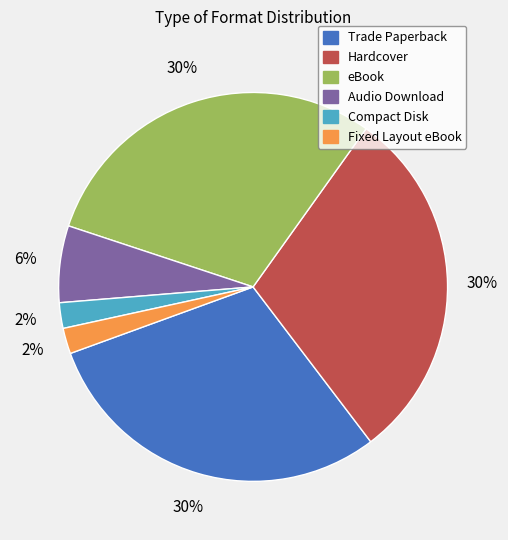

What is the ratio of the value at Compact Disk to the value at Fixed Layout eBook?

1.0